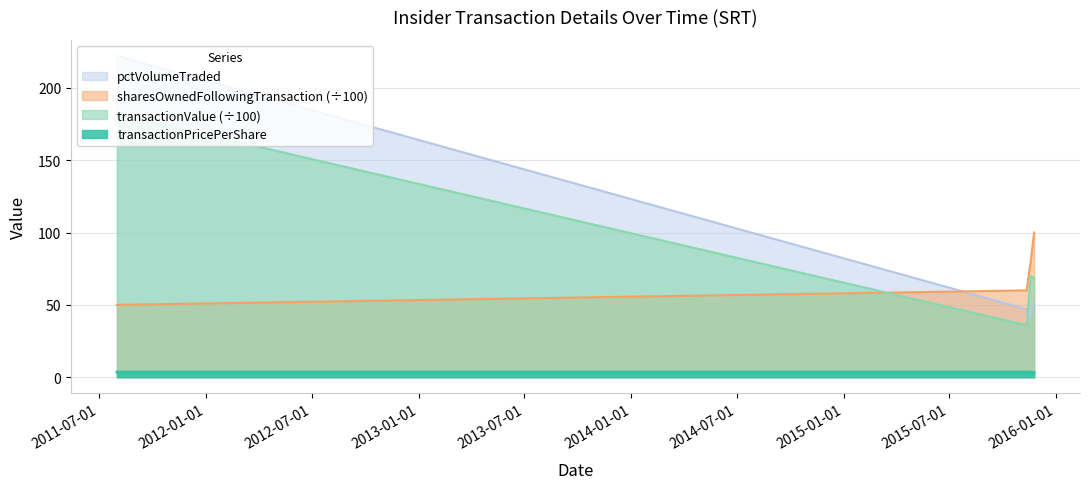

What is the label of the 1st point from the left?

2011-08-01